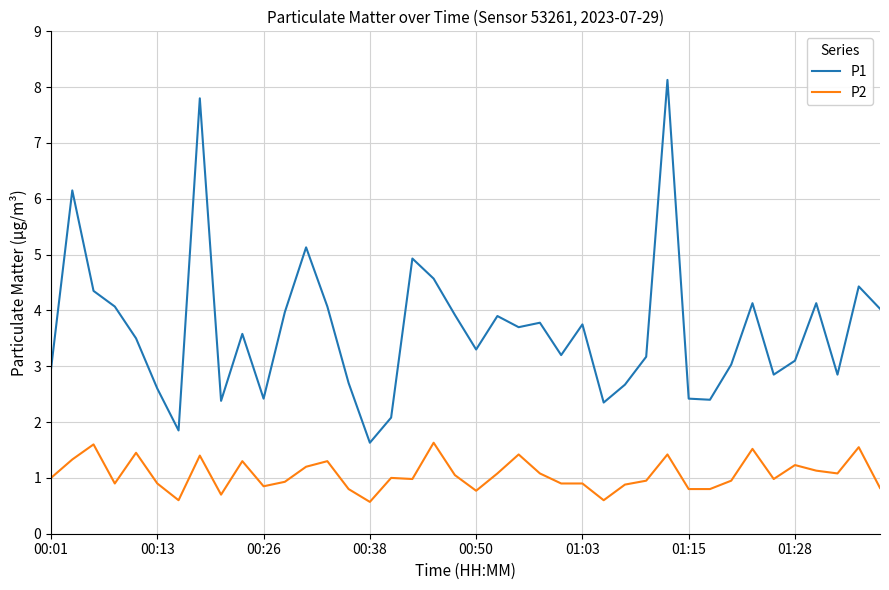

List the series in order of their peak value, highest first.

P1, P2